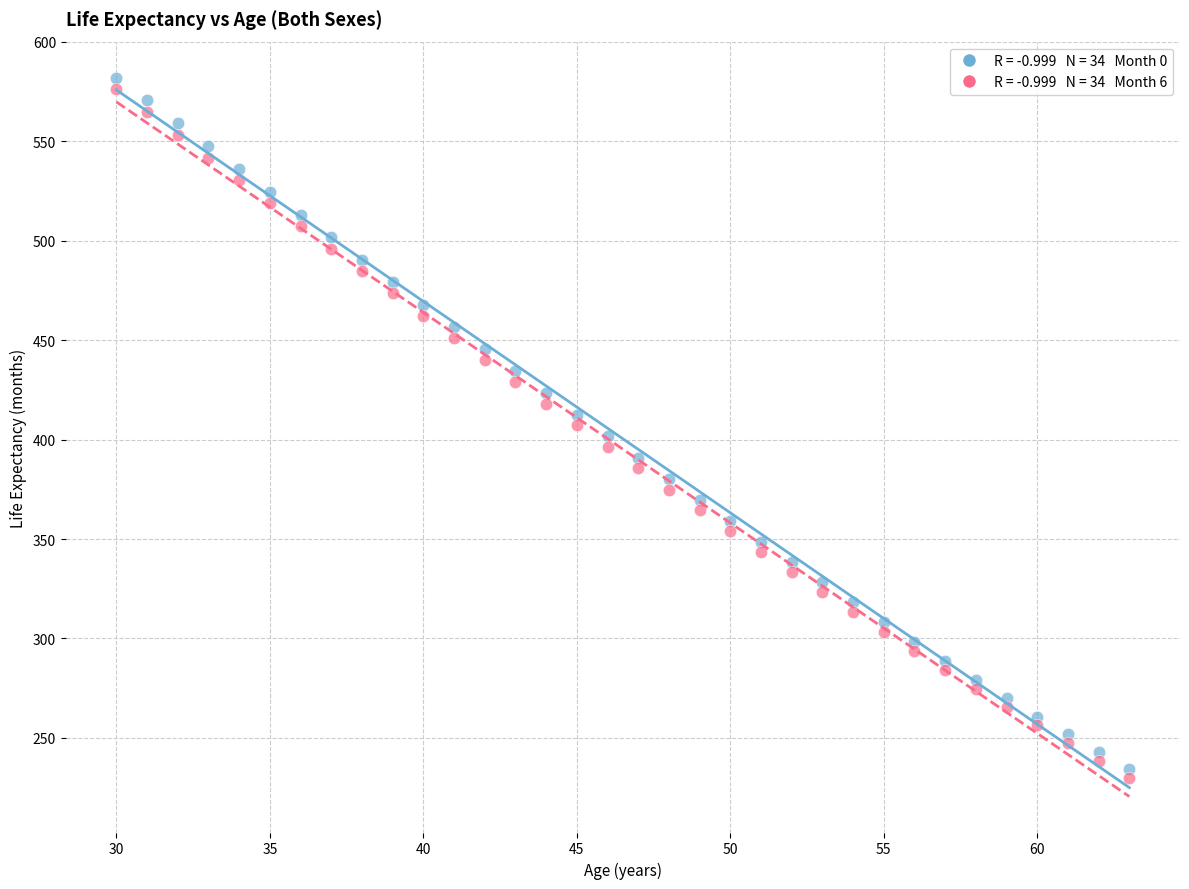

Across all data points, what is the range of Y values (max minus min)?

352.3